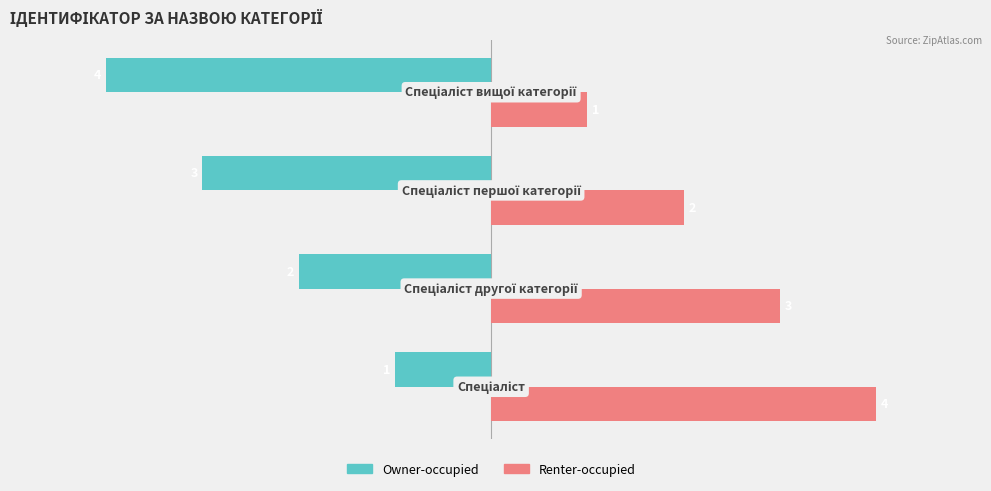

Rank the series by their maximum value, from highest to lowest.

Renter-occupied, Owner-occupied